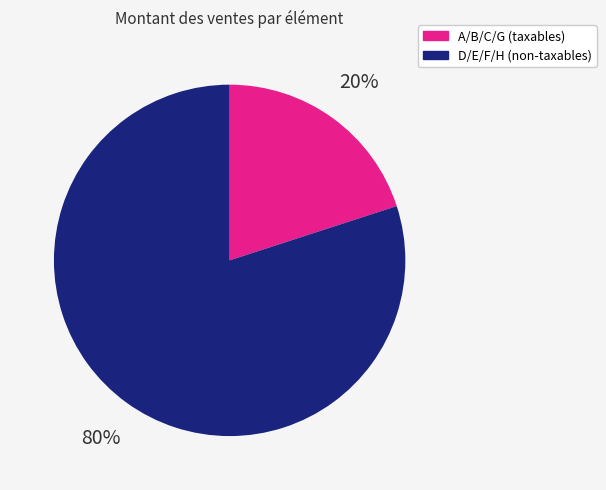

Count the number of slices in the pie.

2